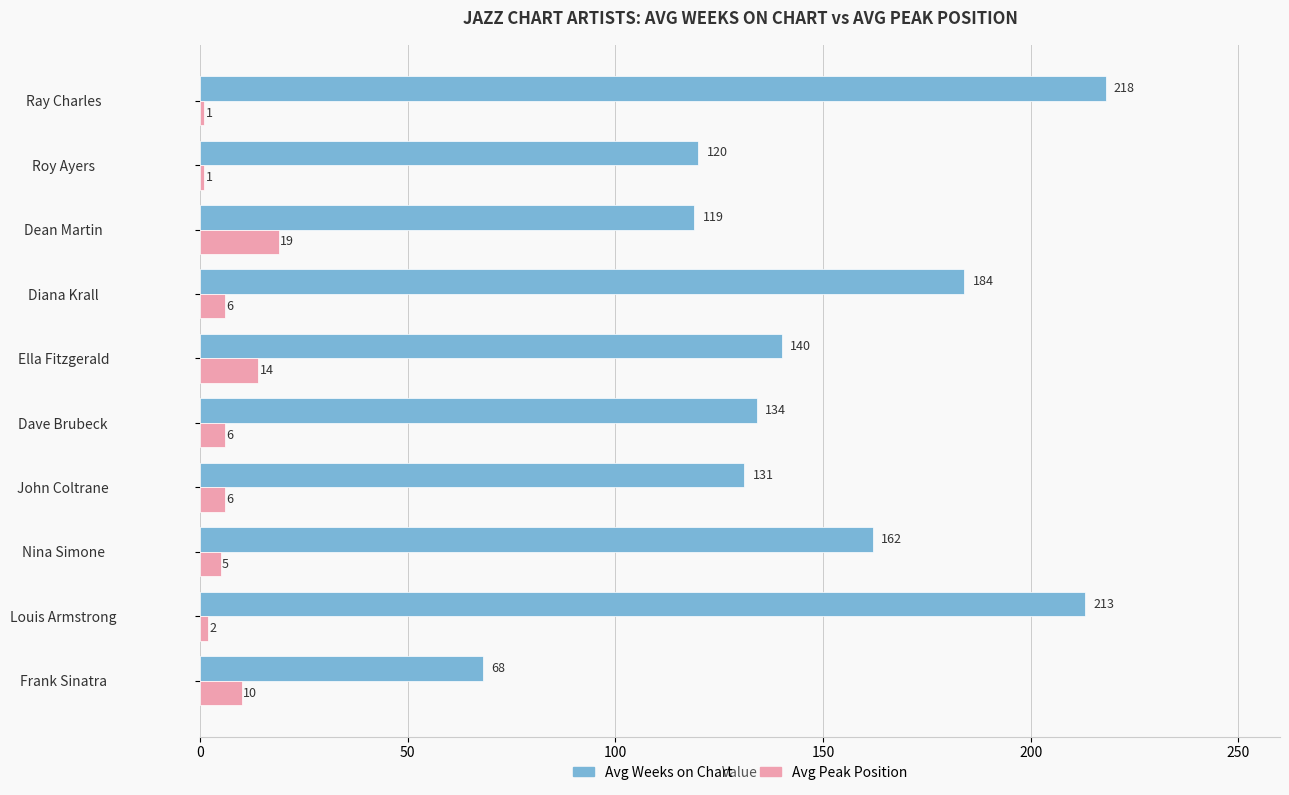

At Dean Martin, list the series in order from smallest to largest.

Avg Peak Position, Avg Weeks on Chart